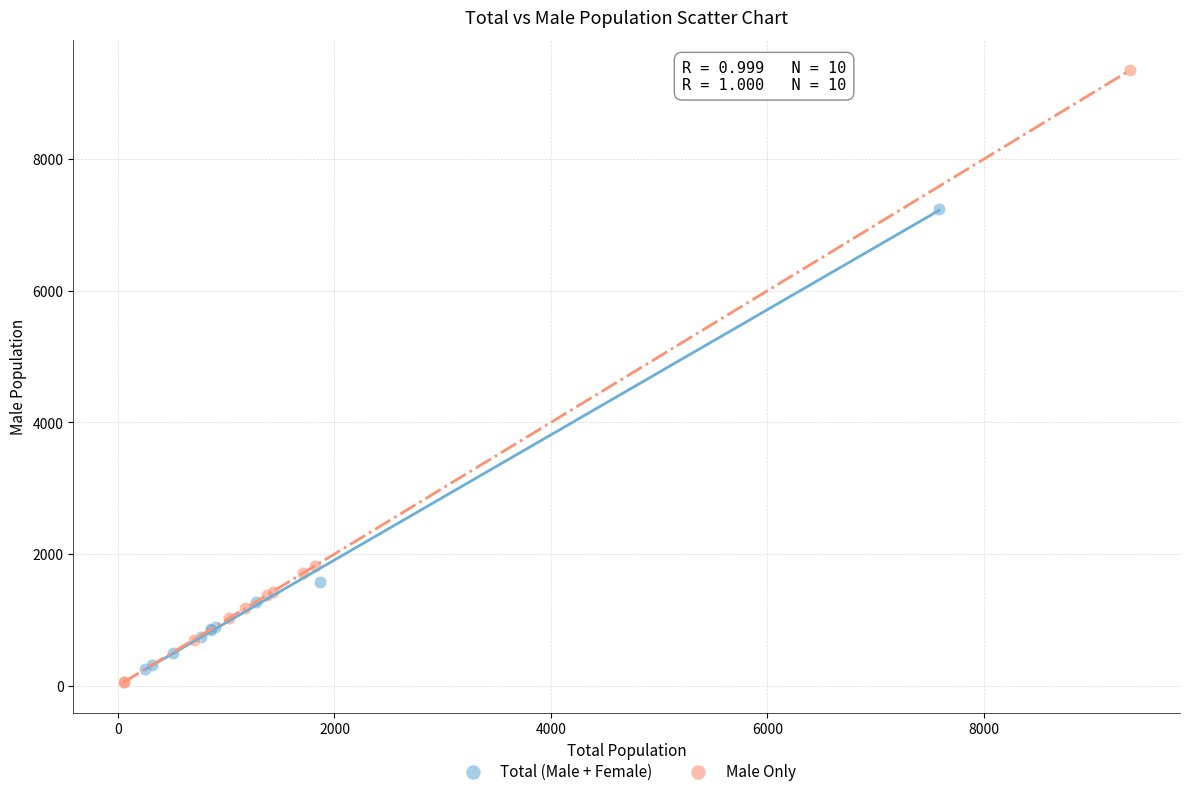

Which series contains the highest Y value?

Male Only